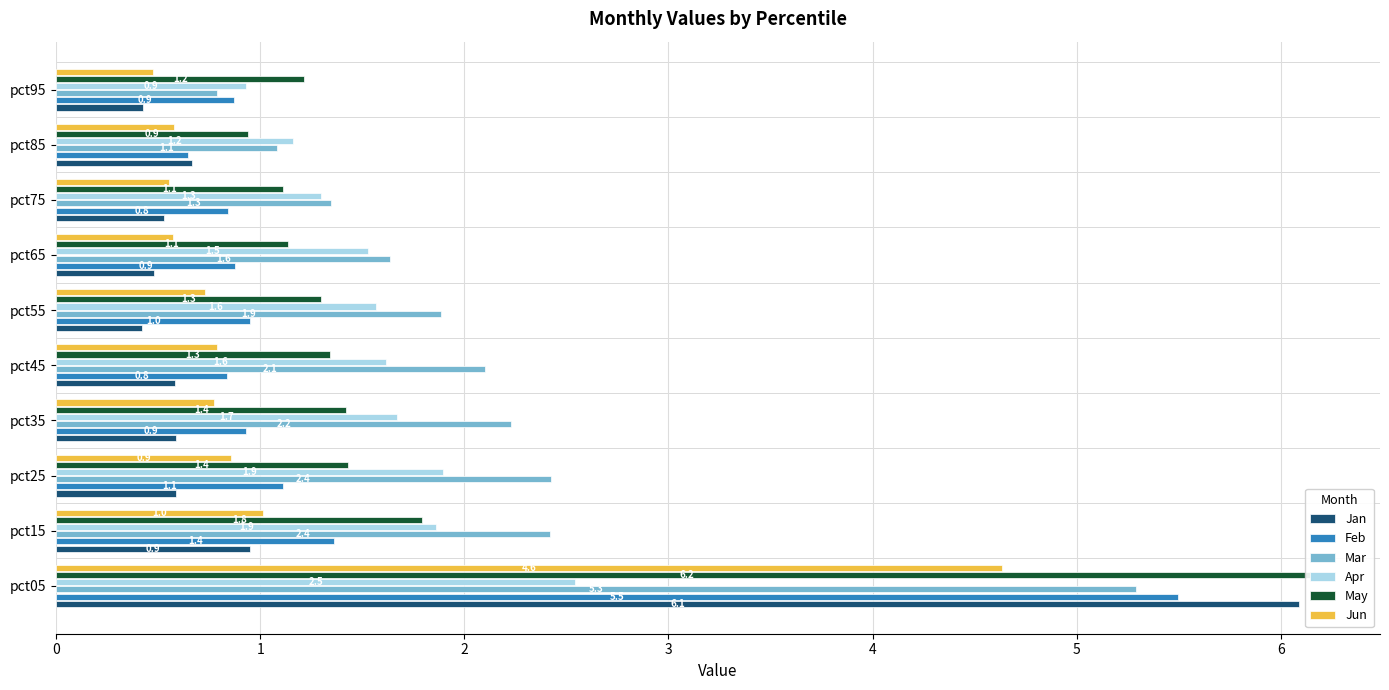

Which series has the largest total across all categories?

Mar